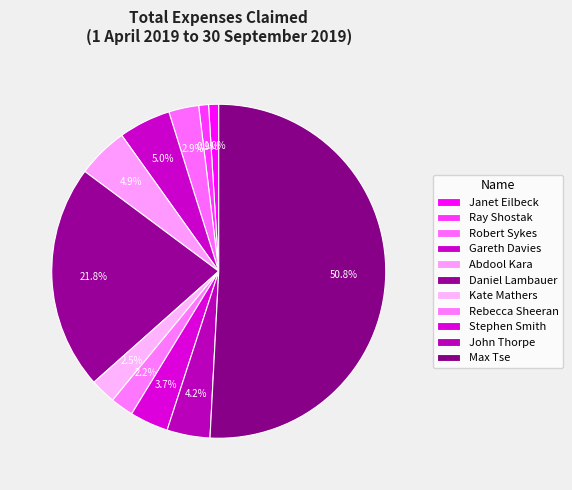

What is the total percentage of Gareth Davies and John Thorpe?

9.2%